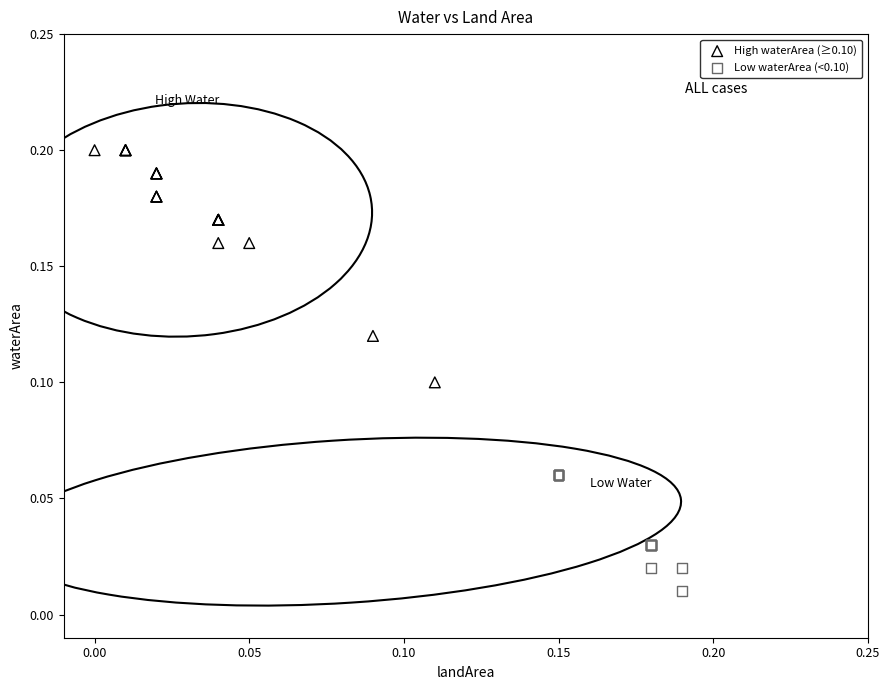

Which series has the largest Y range (max minus min)?

High waterArea (≥0.10)